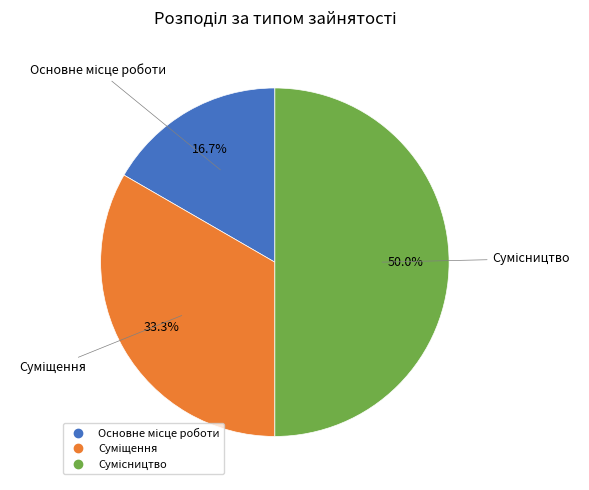

To the nearest percent, what percentage of the pie is Основне місце роботи?

17%